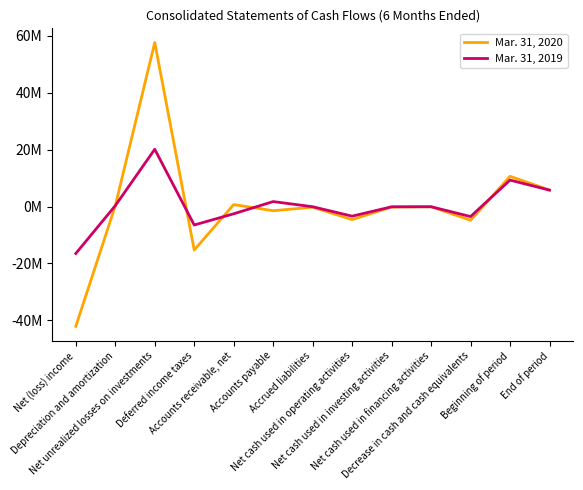

Which series has the widest spread of values?

Mar. 31, 2020